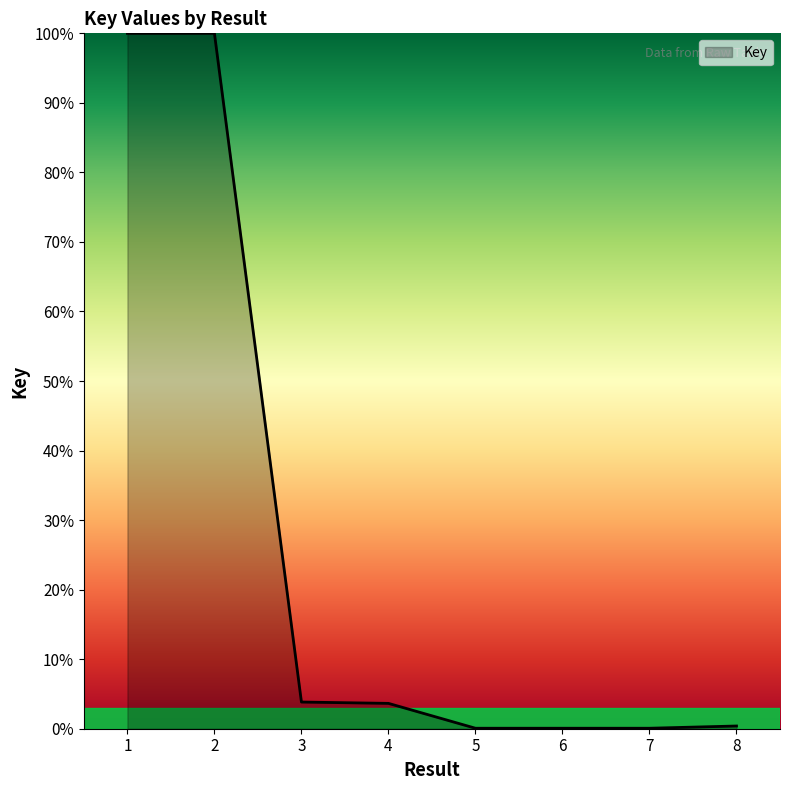

How many lines are shown in the chart?

1